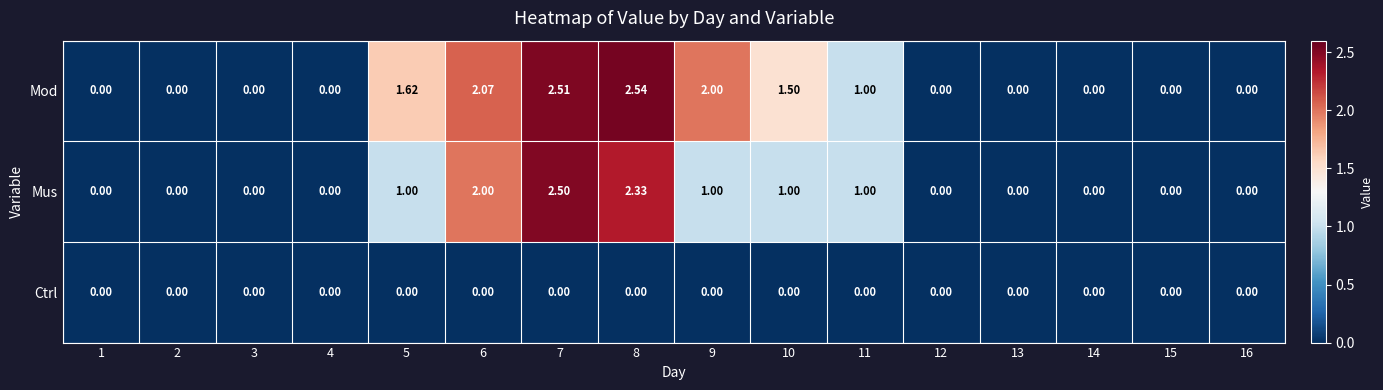

Which series has the largest range (max minus min)?

Mod